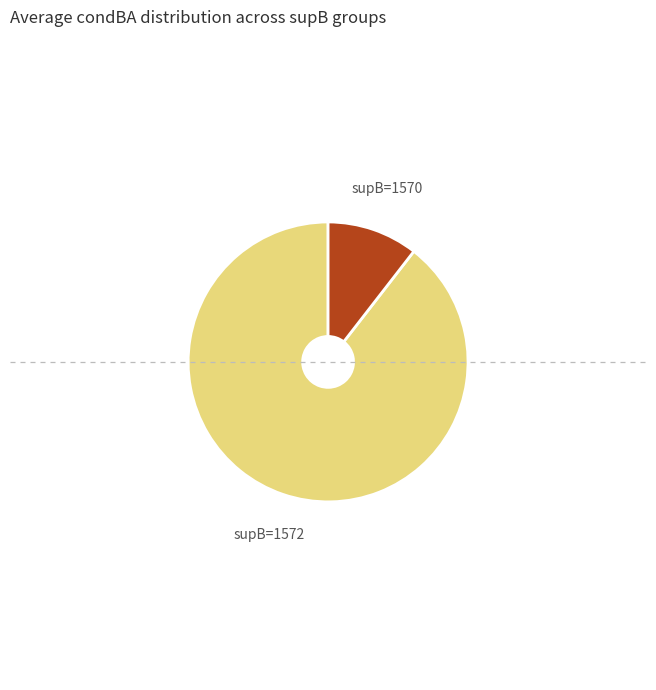

How many slices are in this pie chart?

2